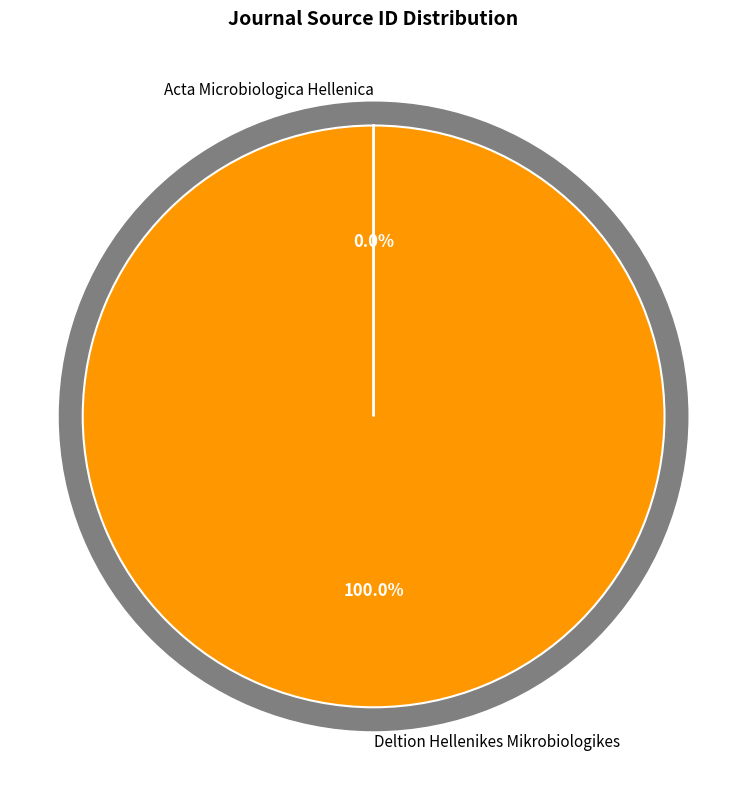

Does Acta Microbiologica Hellenica account for over 50% of the chart?

No